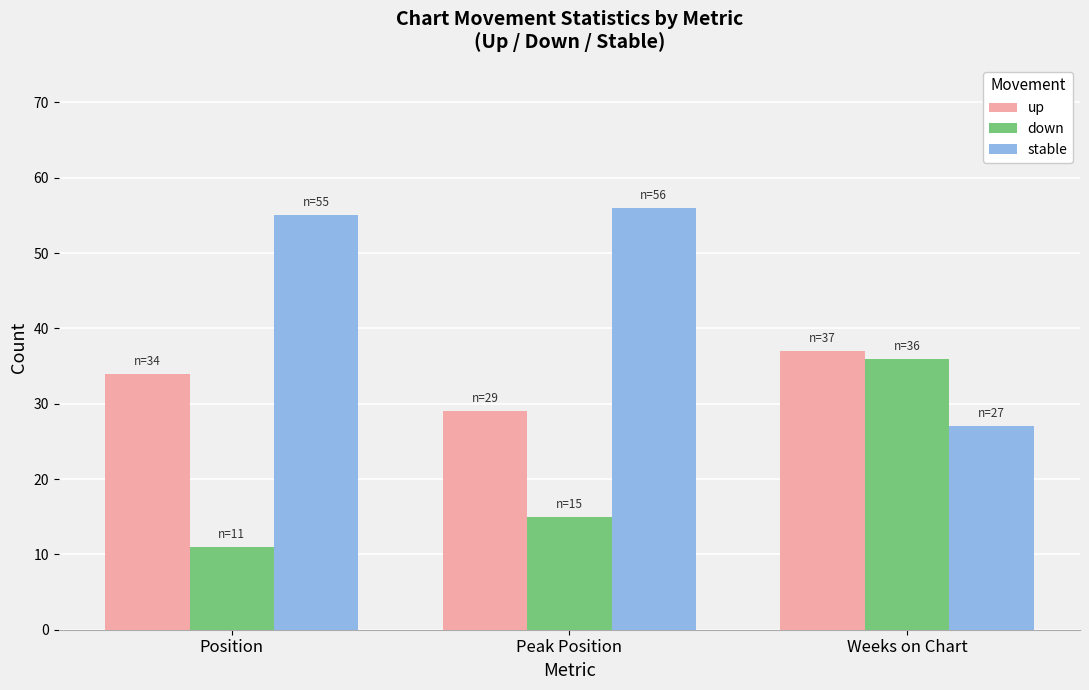

Is the value of down at Position greater than the value of up at Weeks on Chart?

No